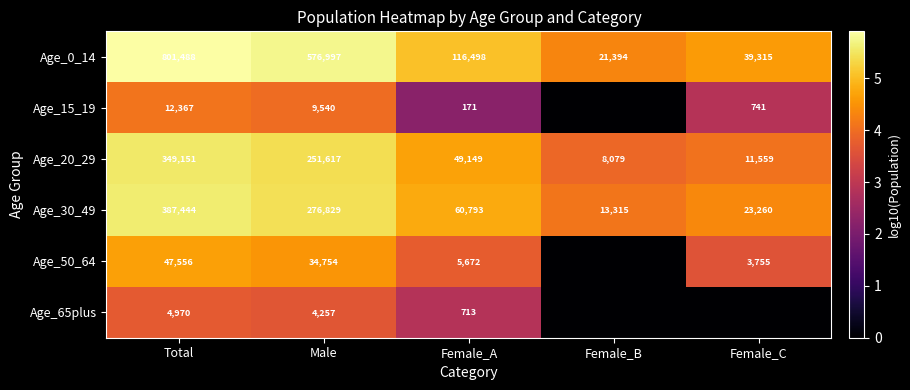

Between Total and Male, which series saw the biggest shift?

Age_0_14